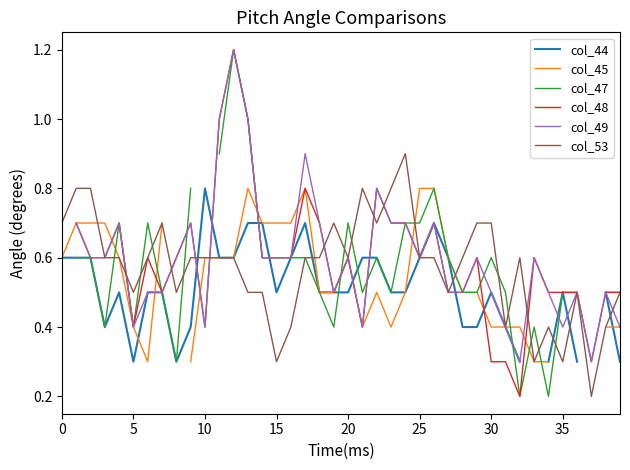

The col_49 series shows 0.4 at 29. True or false?

False